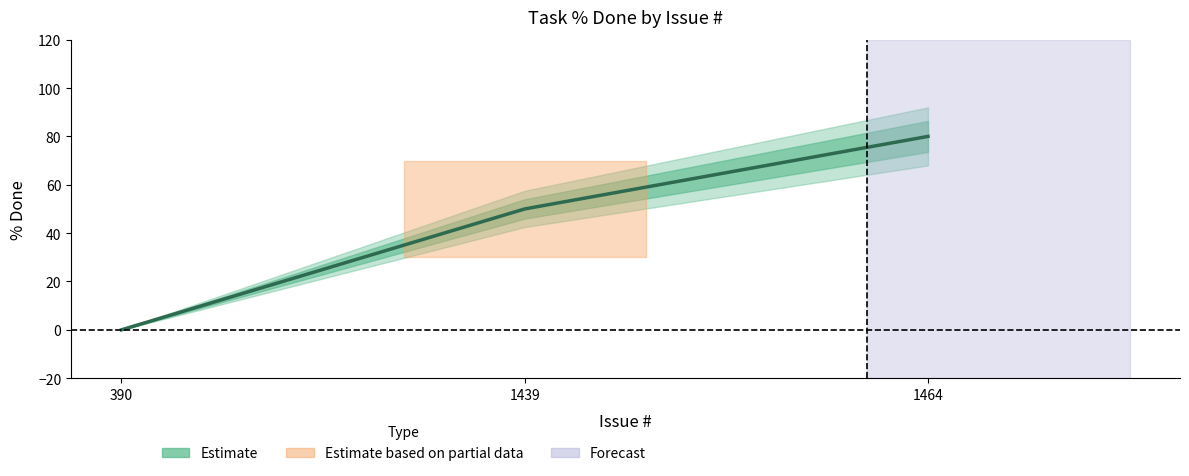

What is the difference between the maximum and minimum values?

80